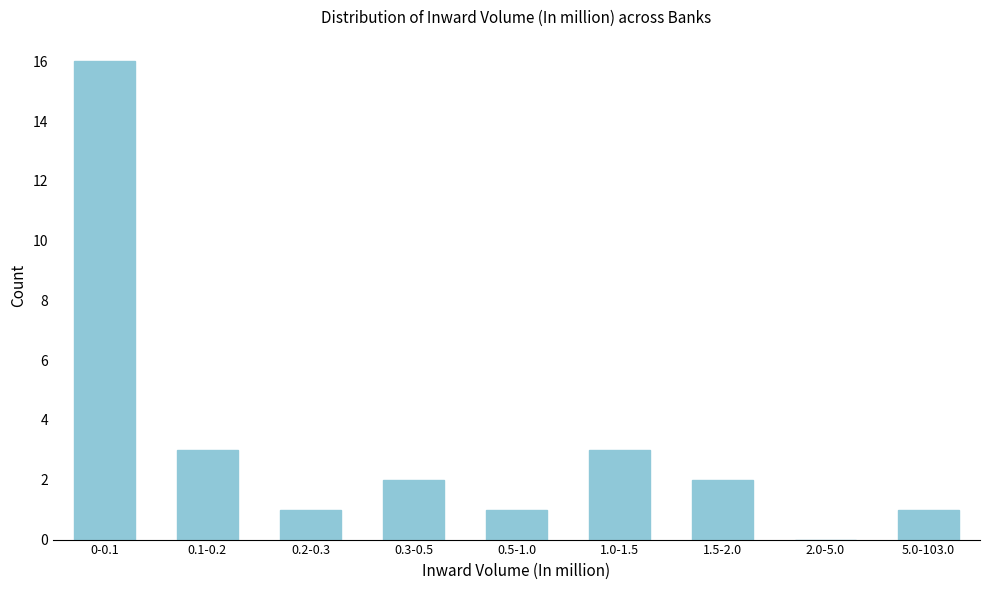

Reading left to right, list all the values displayed in this chart.

0-0.1=16	0.1-0.2=3	0.2-0.3=1	0.3-0.5=2	0.5-1.0=1	1.0-1.5=3	1.5-2.0=2	2.0-5.0=0	5.0-103.0=1